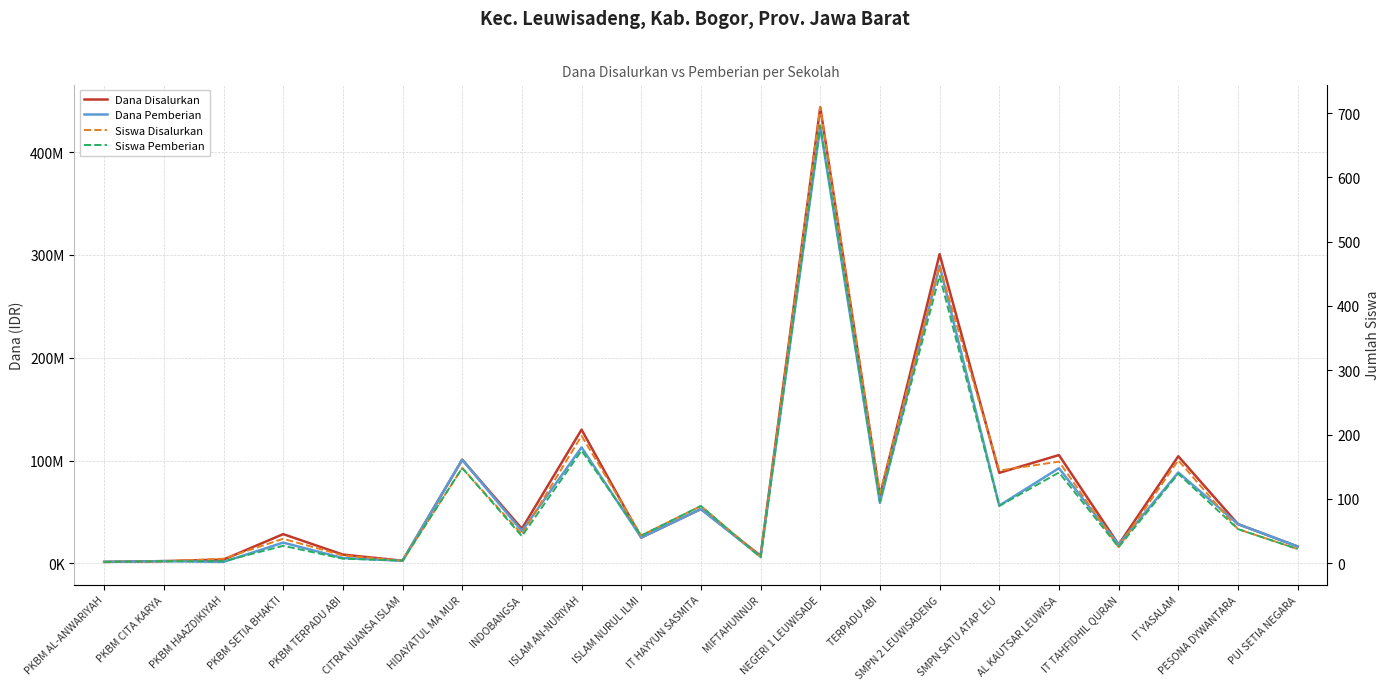

Reading right to left, what are all the values shown in this chart?

Dana Disalurkan: 16500000	38250000	104250000	18375000	105375000	88125000	300750000	65625000	443625000	7500000	52875000	25125000	130125000	33750000	100875000	2625000	8625000	28500000	3750000	2250000	1500000
Dana Pemberian: 16500000	38250000	88500000	18375000	92625000	56250000	289500000	58875000	424500000	6750000	52875000	25125000	112875000	31500000	100875000	2625000	5250000	20250000	1500000	2250000	1500000
Siswa Disalurkan: 22	53	160	25	158	144	462	109	709	10	89	43	198	45	148	4	12	38	7	3	2
Siswa Pemberian: 22	53	139	25	141	89	447	96	681	9	89	43	175	42	148	4	7	27	3	3	2